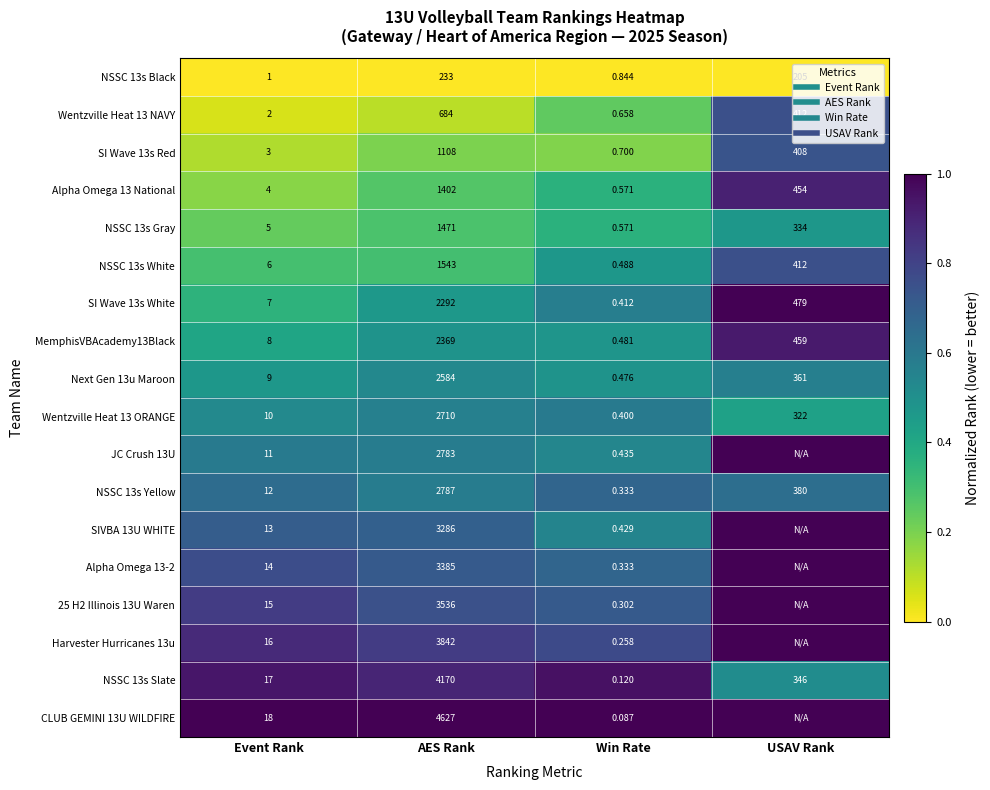

The value of MemphisVBAcademy13Black at Win Rate is 0.5. True or false?

True